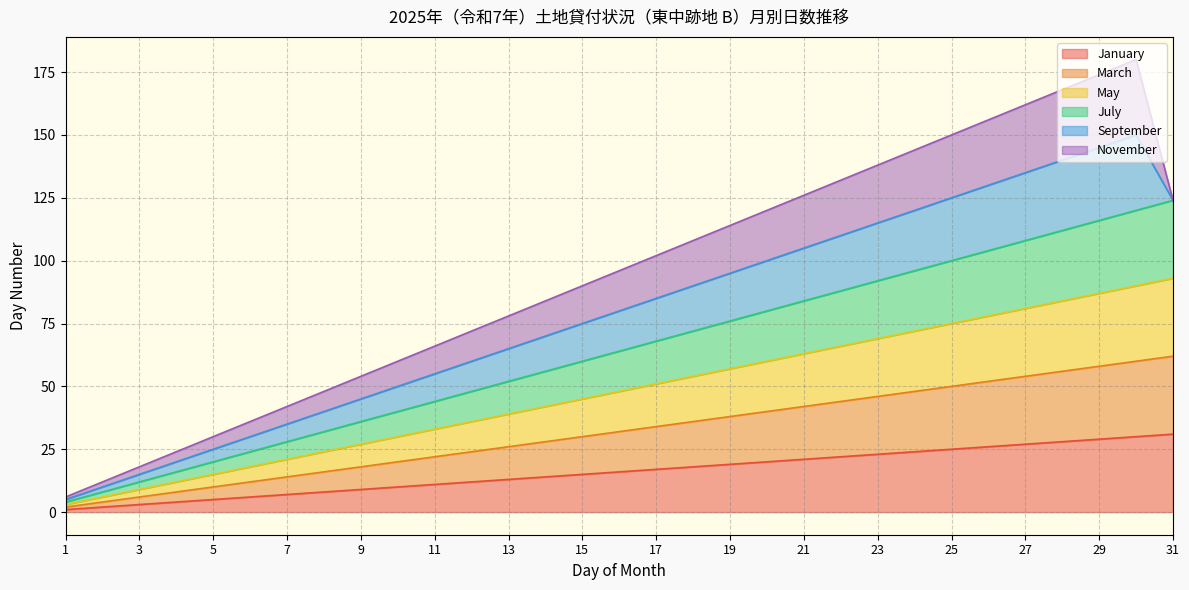

Which series has the largest total across all categories?

July